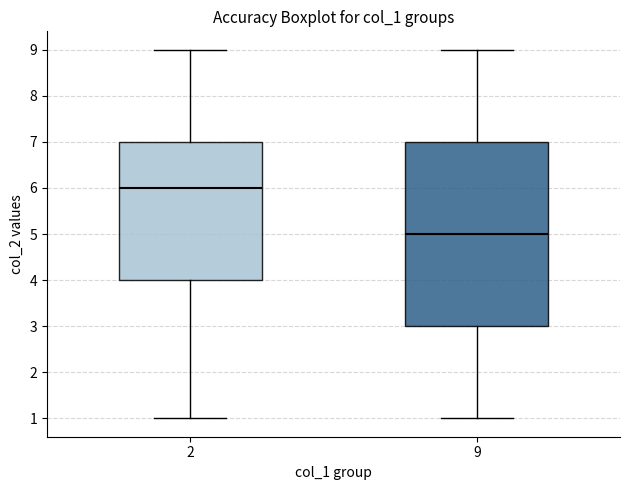

Which box is the tallest, from its lower edge to its upper edge?

9